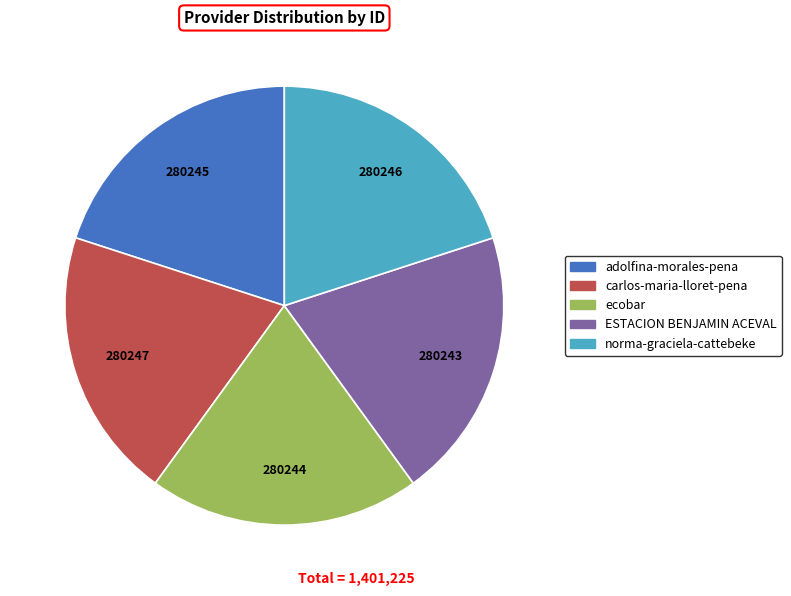

Count the number of slices in the pie.

5